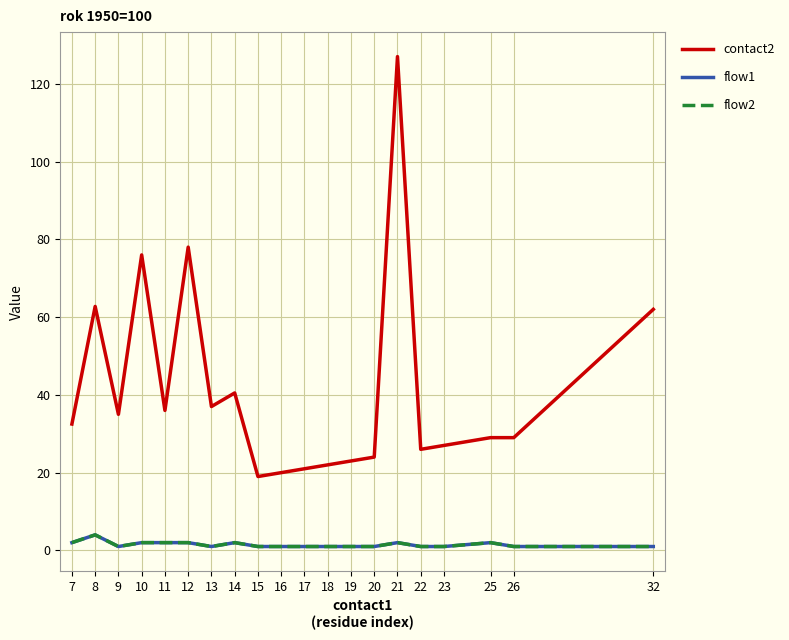

Where is the first local minimum for flow2?

9